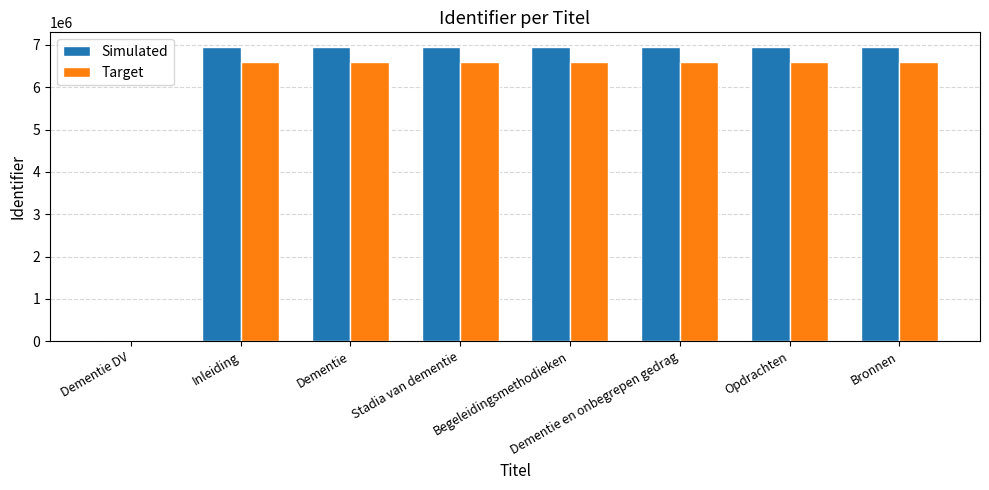

What is the sum of all Simulated values?

48632913.0